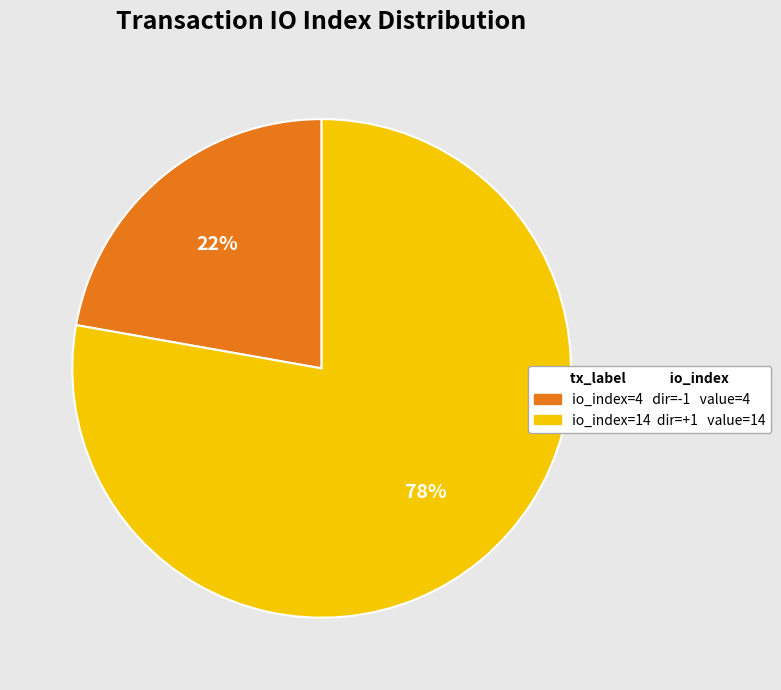

To the nearest percent, what is the difference between the largest and smallest slice percentages?

56%